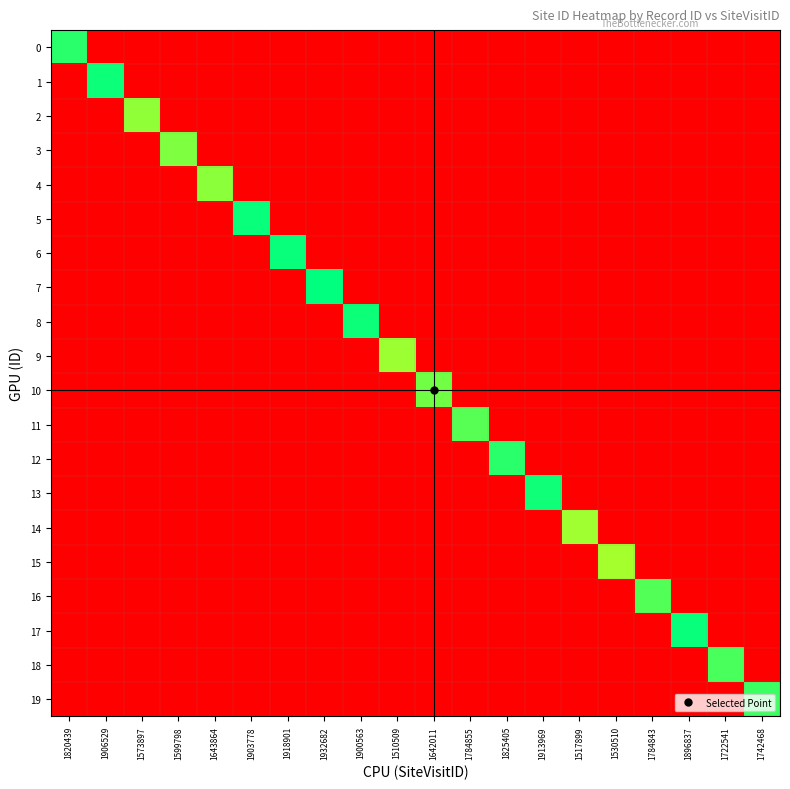

What is the total value across all series at 1517899?

1356104